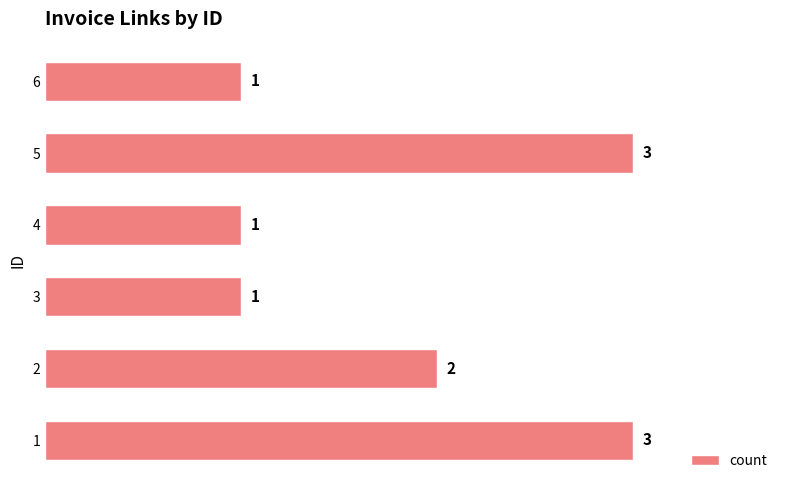

The chart shows a value of 0 at 4. True or false?

False